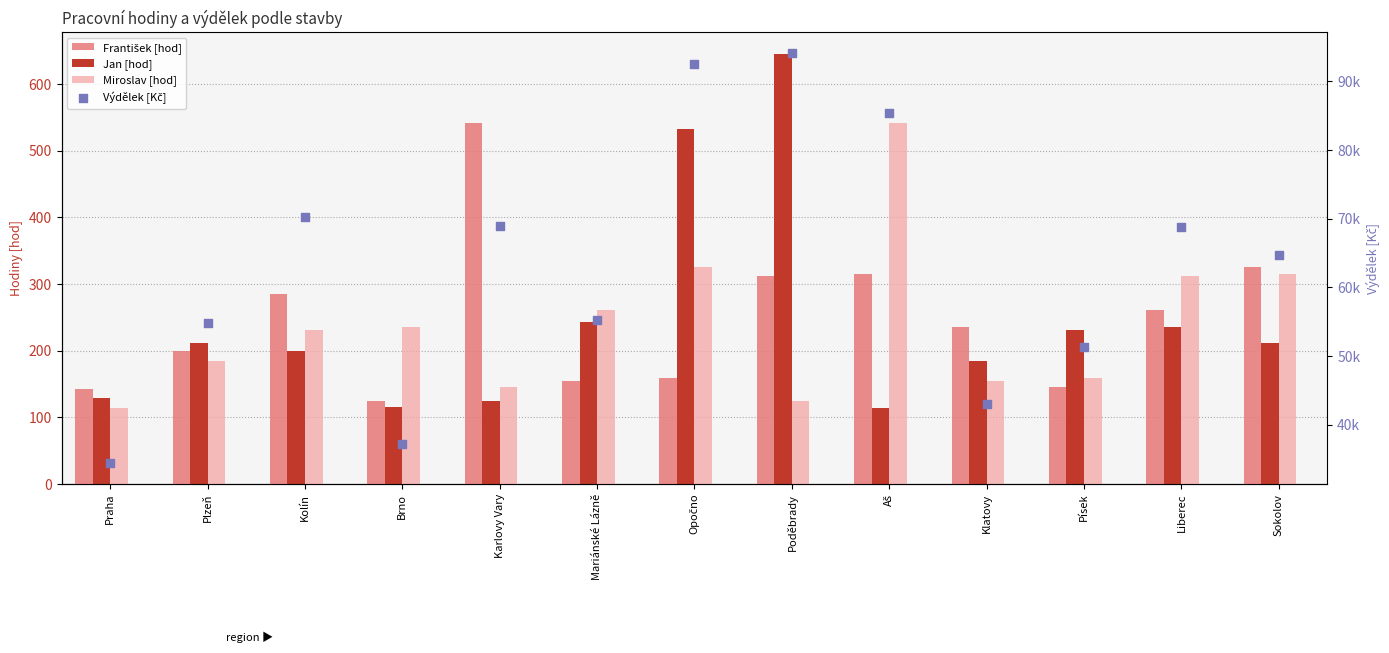

Which series contains the highest Y value?

Výdělek [Kč]